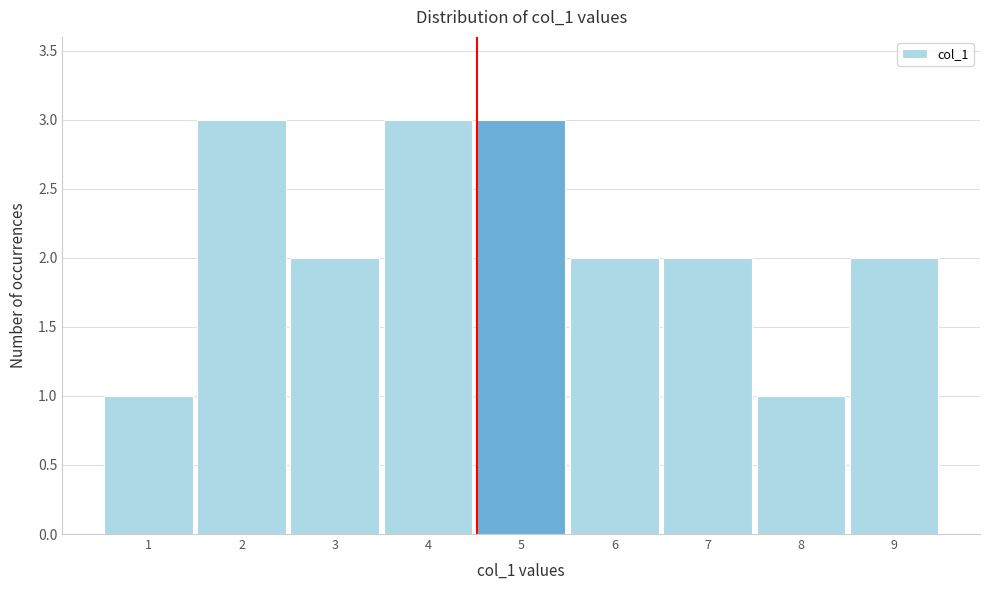

Reading left to right, list all the values displayed in this chart.

1	3	2	3	3	2	2	1	2